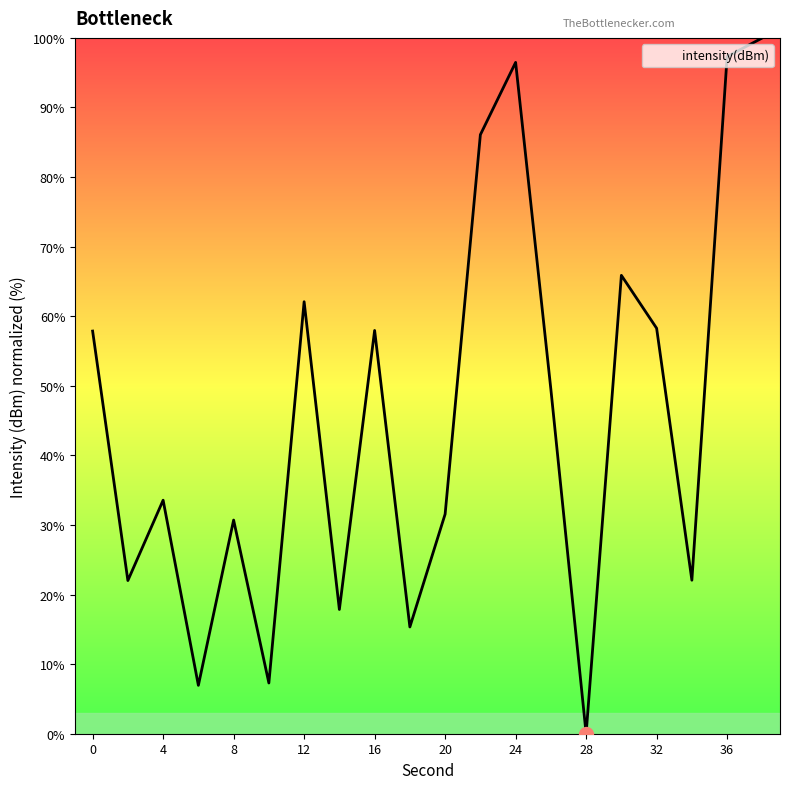

What is the maximum value shown in the chart?

100.0